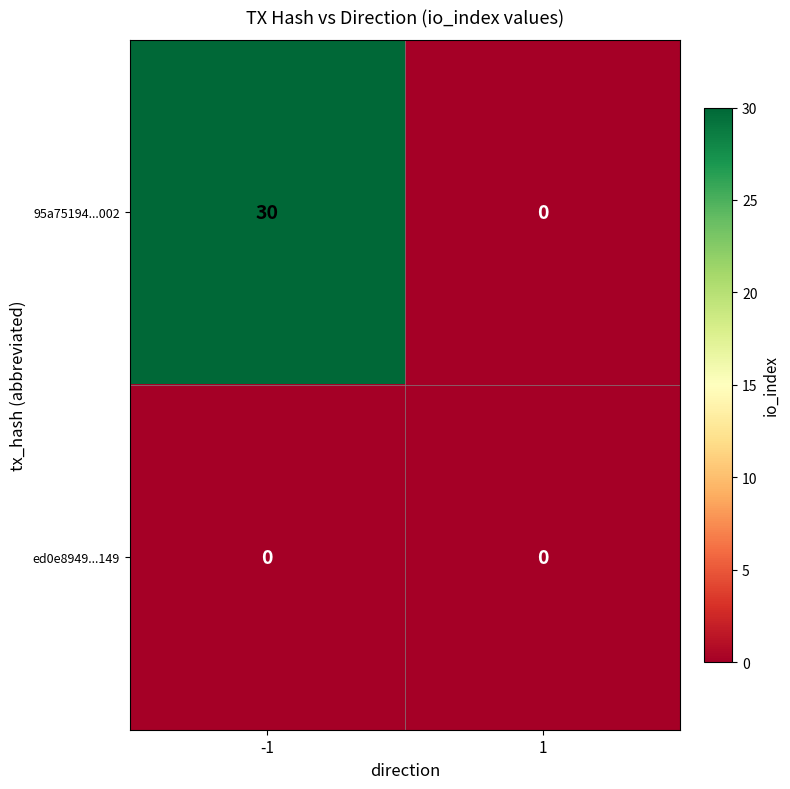

Which series has the largest range (max minus min)?

95a75194...002